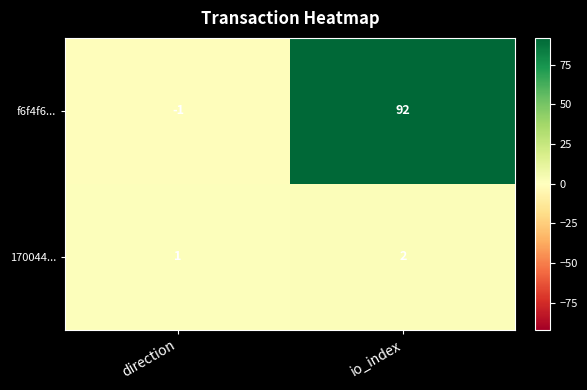

What is the maximum value shown in the chart?

92